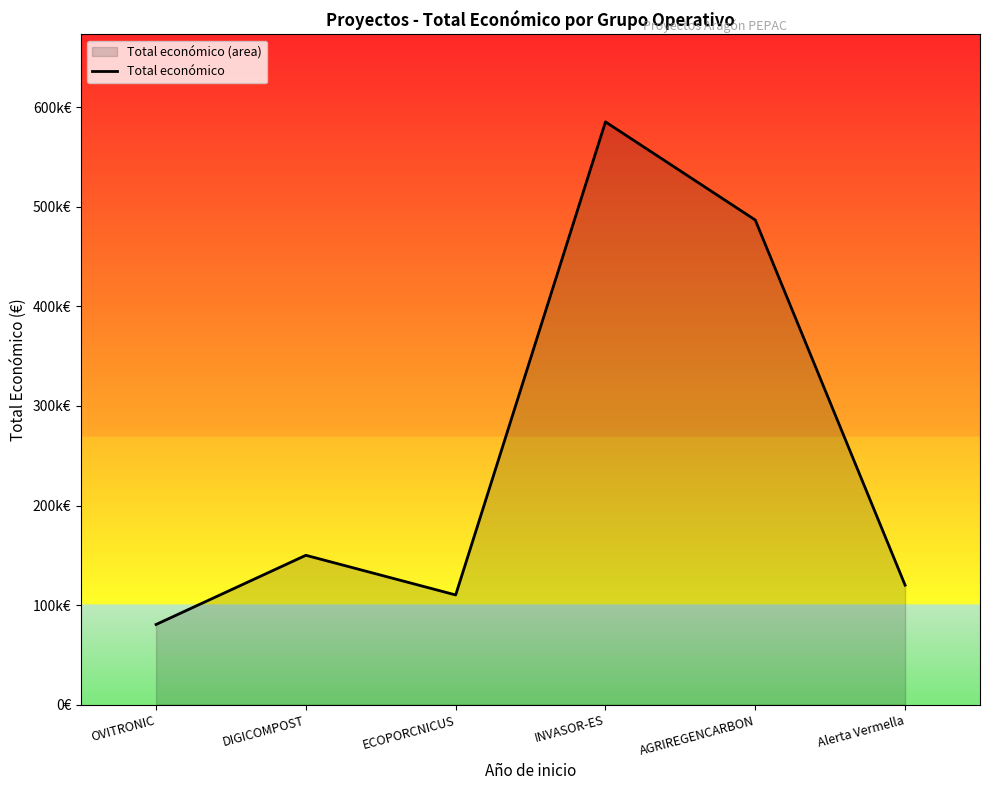

What is the change in value from ECOPORCNICUS to INVASOR-ES?

+475178